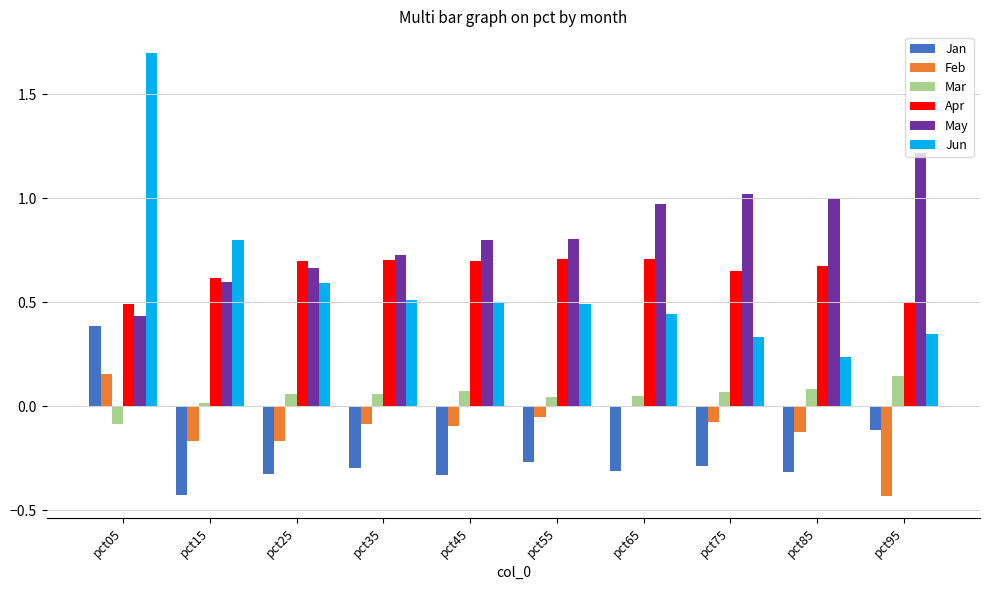

The Jan series shows -0.3 at pct25. True or false?

True